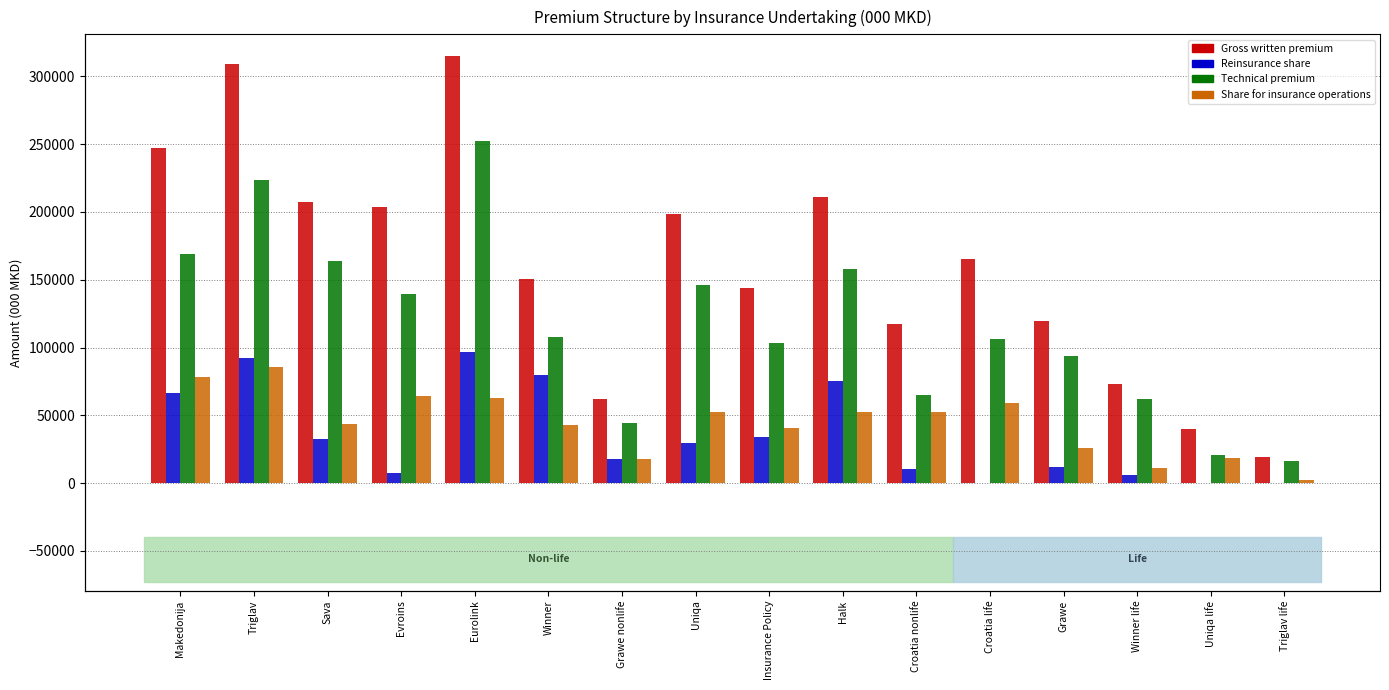

What are all the series names shown in the legend?

Gross written premium, Reinsurance share, Technical premium, Share for insurance operations